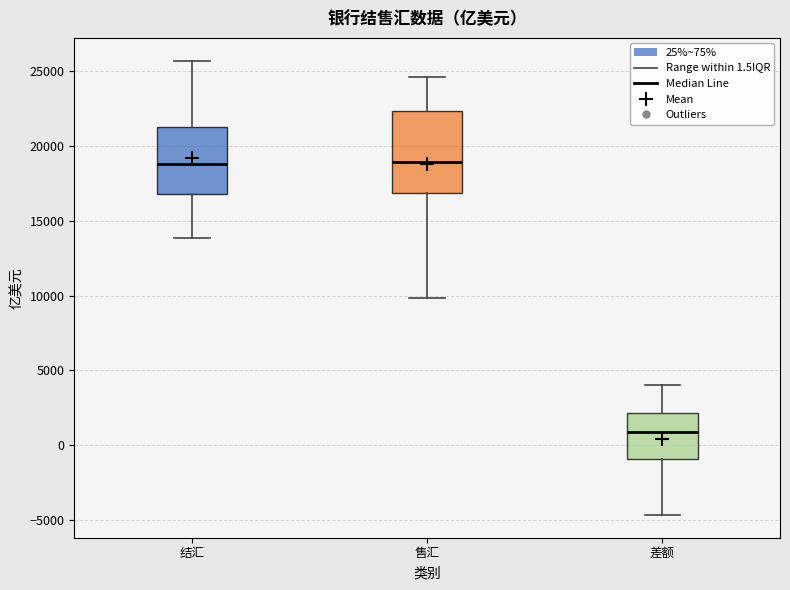

Reading left to right, transcribe this box plot: for each box, give where its median line is, the range the box spans, and where its two whiskers end, as read against the y-axis. The values are not printed on the chart, so give them approximately, as read against the axis.

结汇: median 19000, box 17000 to 21500, whiskers 14000 to 25500
售汇: median 19000, box 17000 to 22500, whiskers 10000 to 24500
差额: median 1000, box -1000 to 2000, whiskers -4500 to 4000